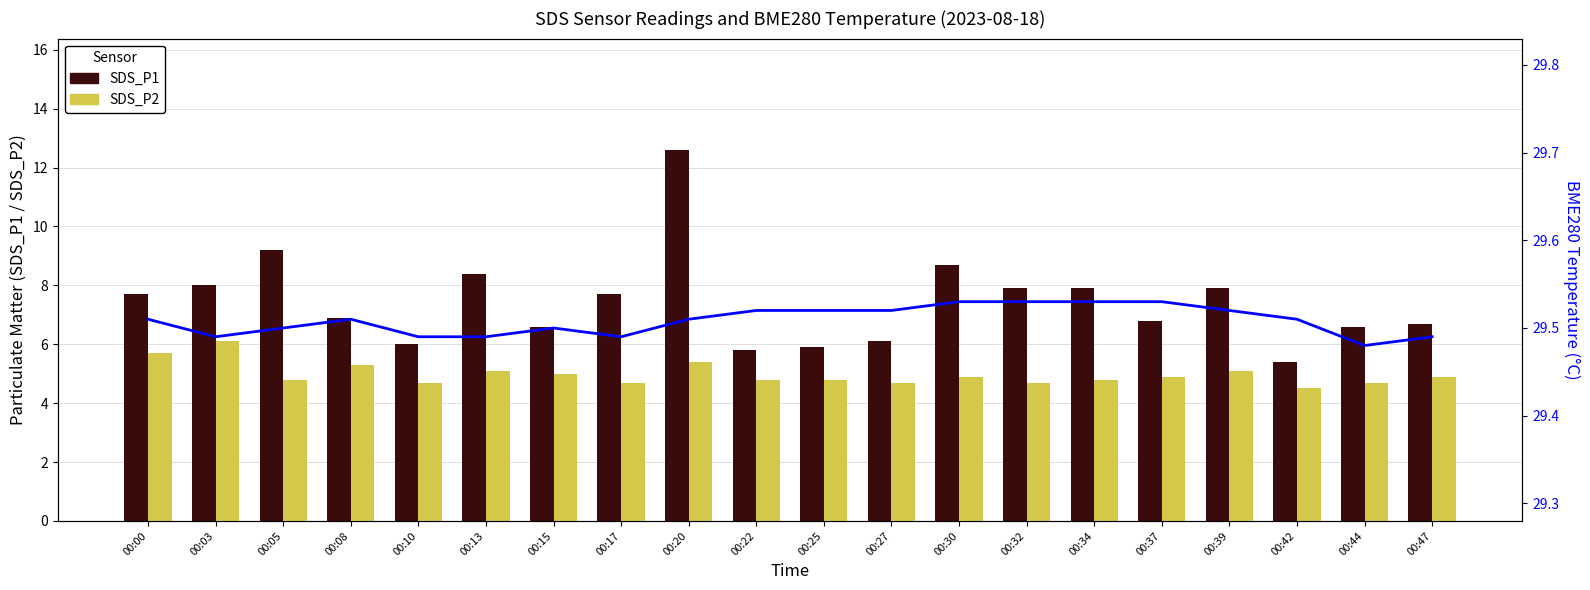

Which series has the largest total across all categories?

BME280_temperature